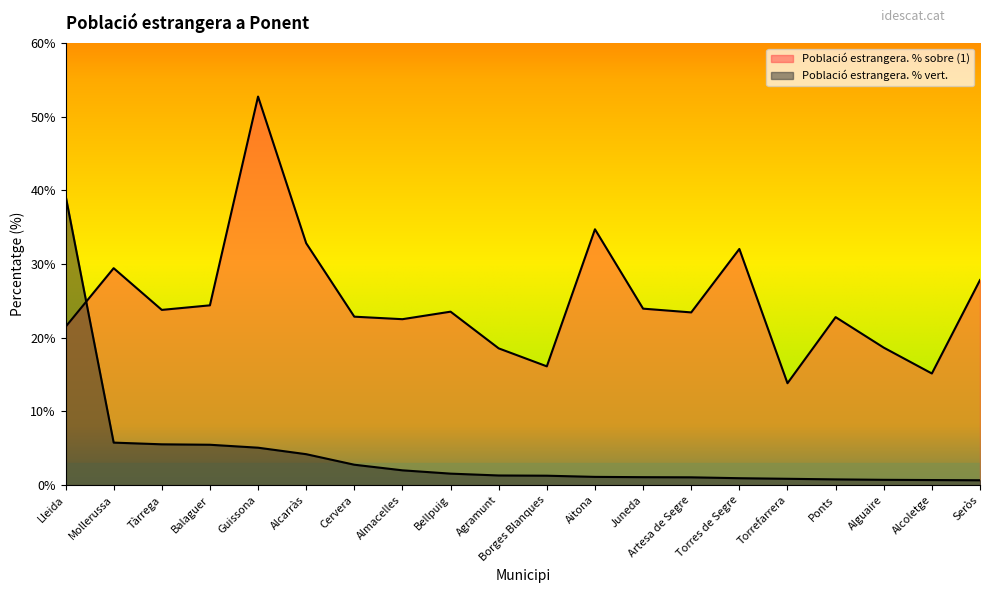

List the labels in order of Població estrangera. % sobre (1) value, largest first.

Guissona, Aitona, Alcarràs, Torres de Segre, Mollerussa, Seròs, Balaguer, Juneda, Tàrrega, Bellpuig, Artesa de Segre, Cervera, Ponts, Almacelles, Lleida, Alguaire, Agramunt, Borges Blanques, Alcoletge, Torrefarrera